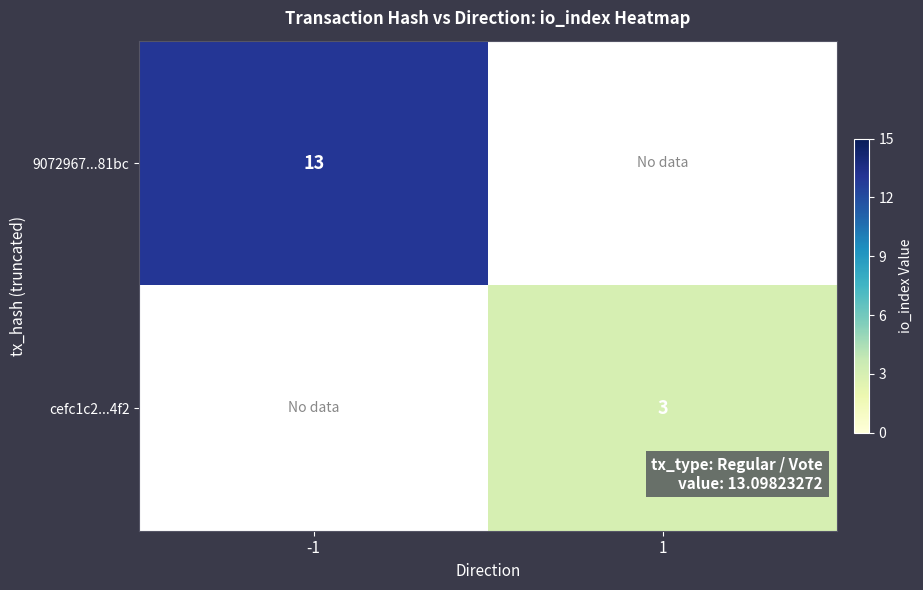

Is it true that cefc1c2...4f2 equals 3 at 1?

True